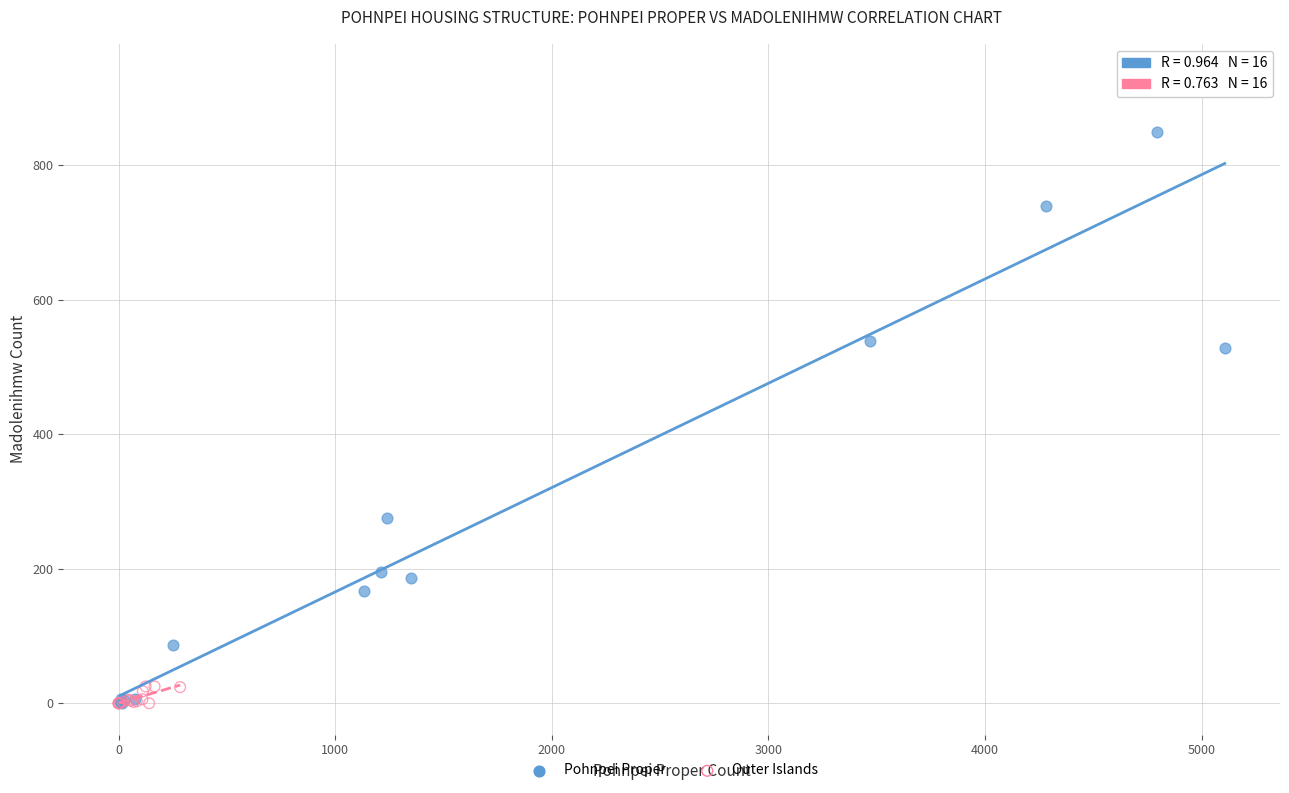

What are all the series names shown in the legend?

Pohnpei Proper, Outer Islands